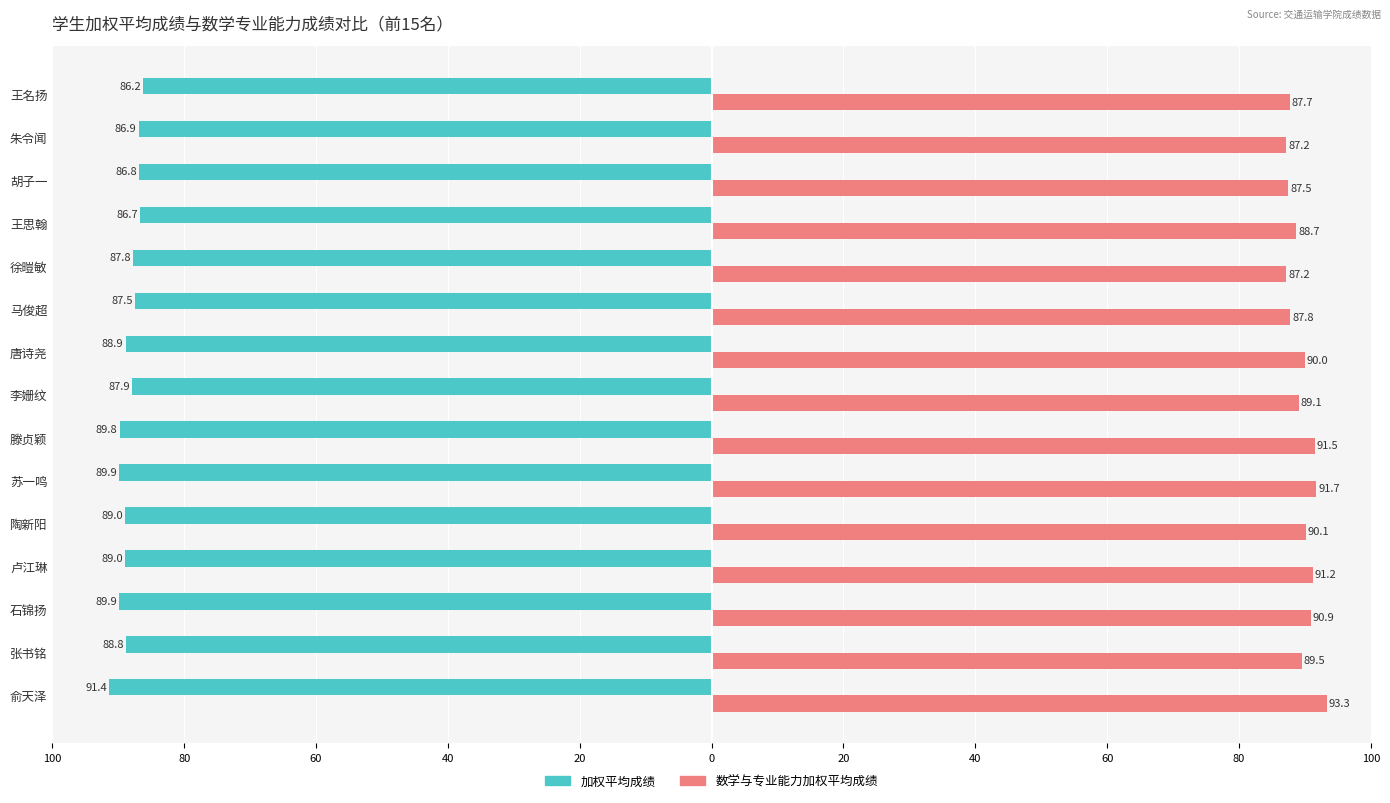

What are all the series names shown in the legend?

加权平均成绩, 数学与专业能力加权平均成绩